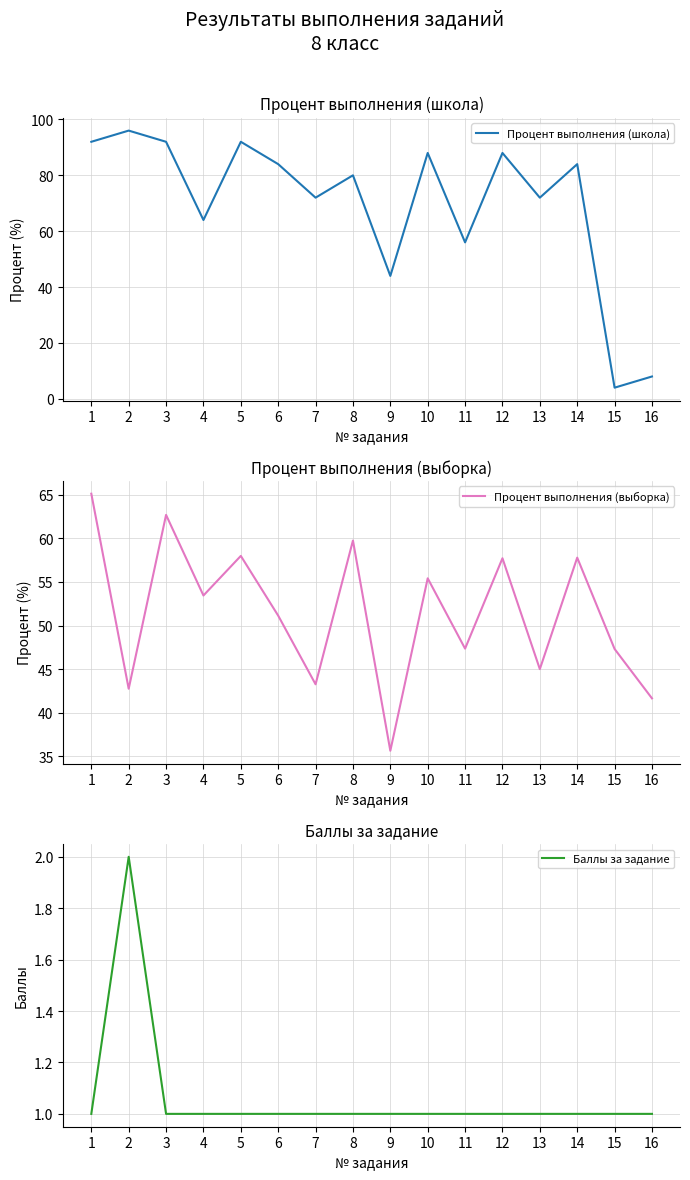

What are all the series names shown in the legend?

Процент выполнения (школа), Процент выполнения (выборка), Баллы за задание